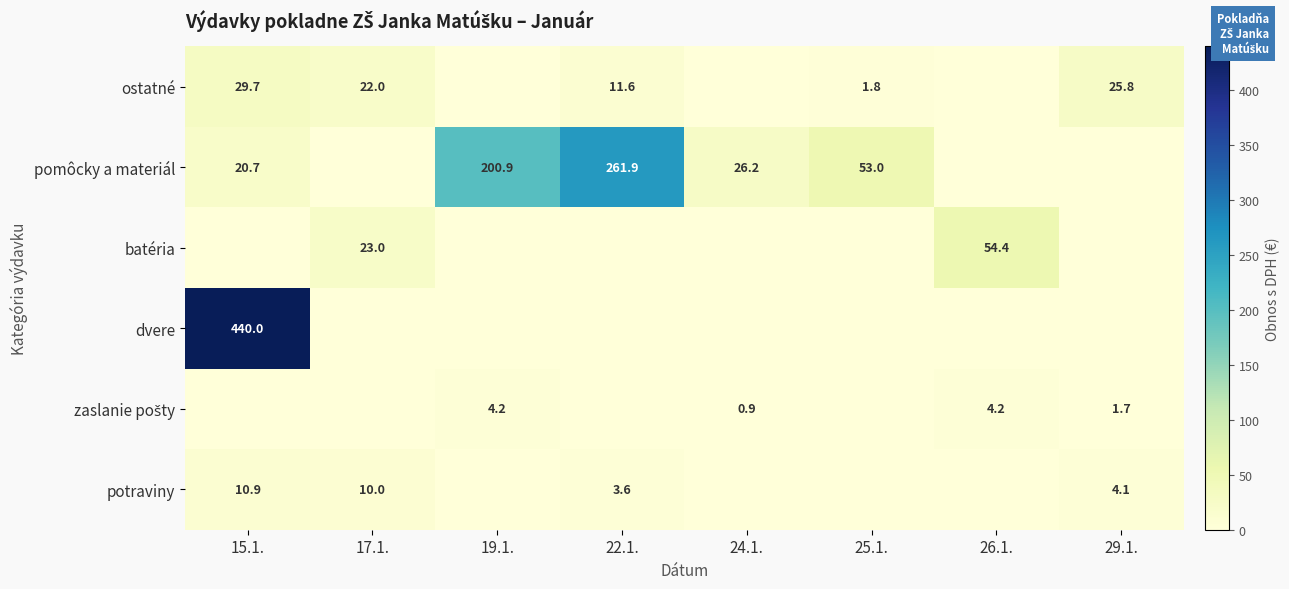

Is it true that potraviny equals 5.4 at 22.1.?

False